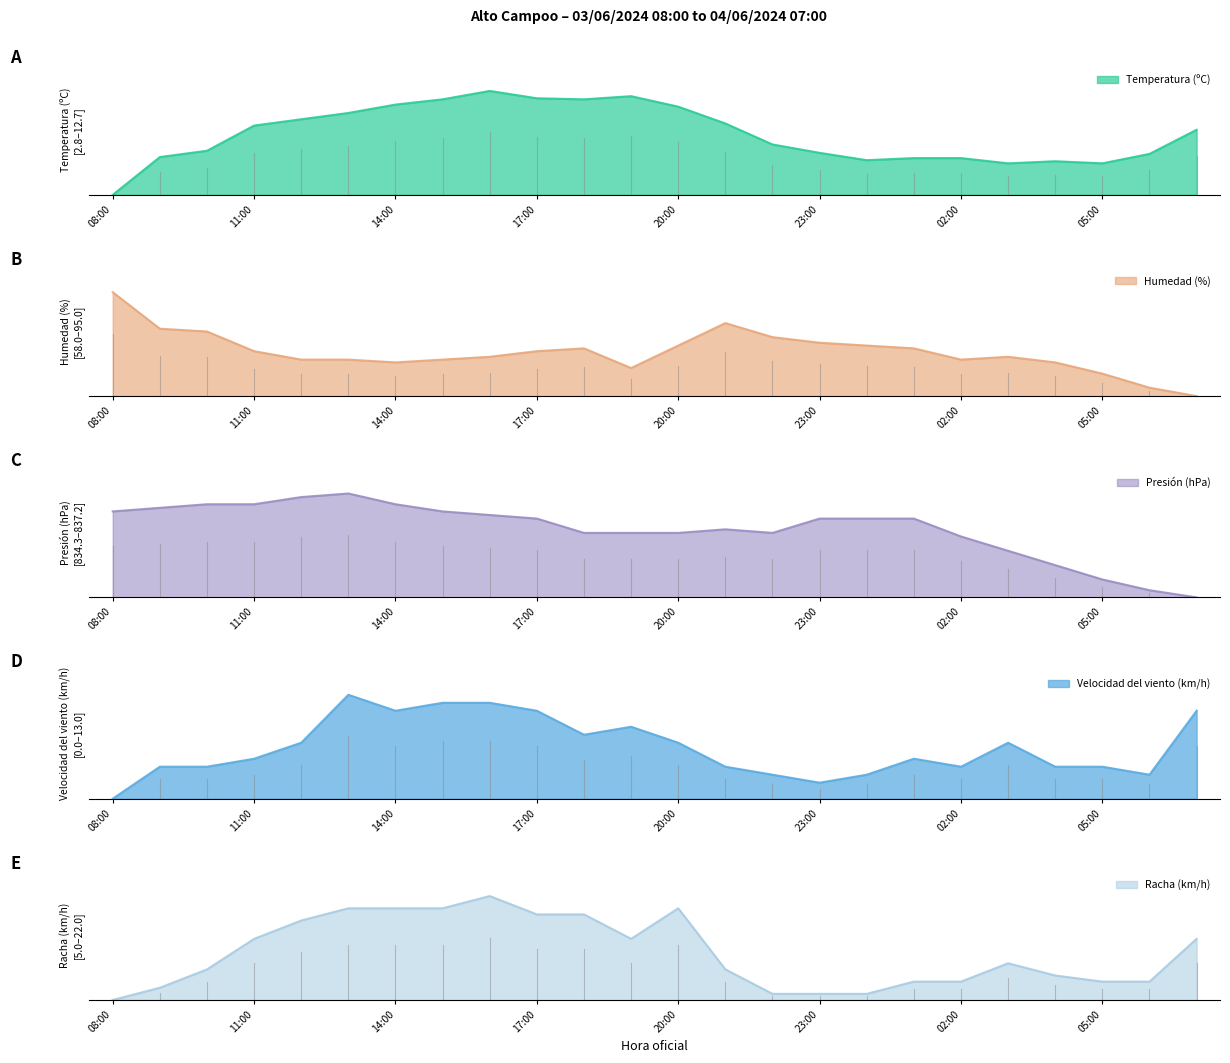

What is the value of the Racha (km/h) point at the 2nd from the left?

0.1